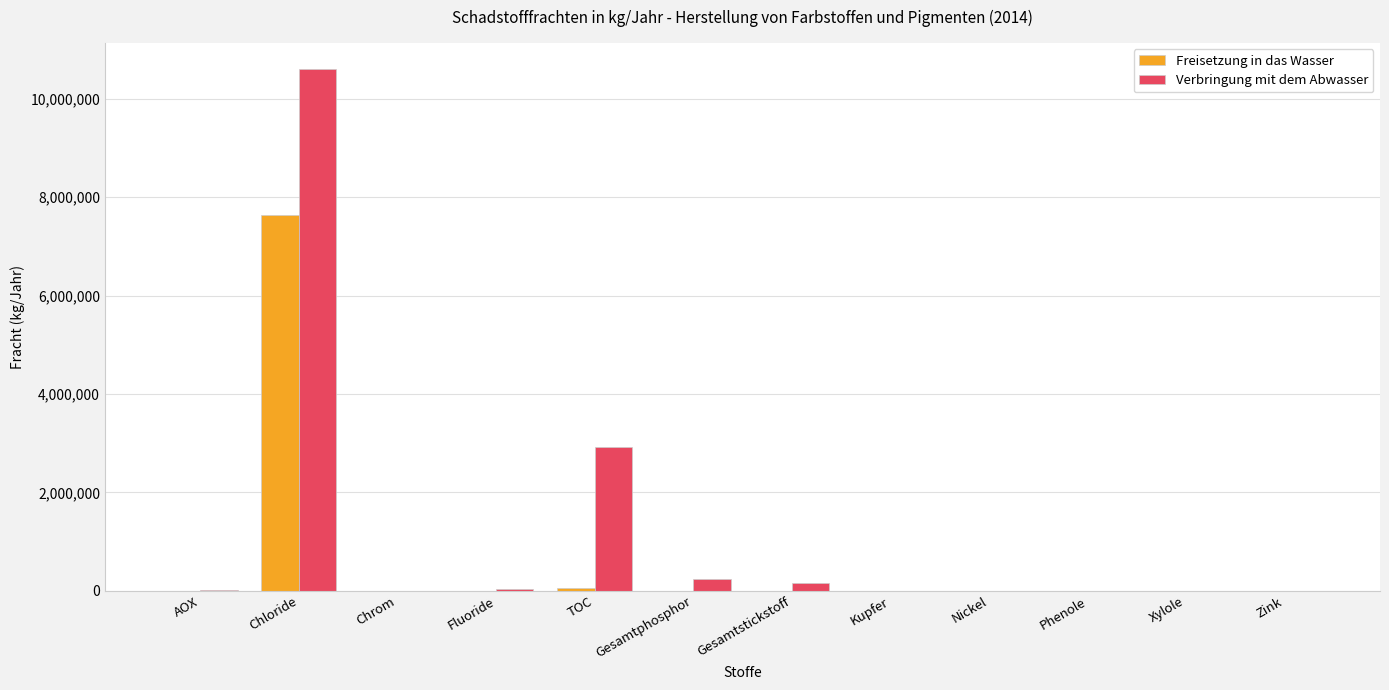

At which label does Freisetzung in das Wasser reach its peak?

Chloride